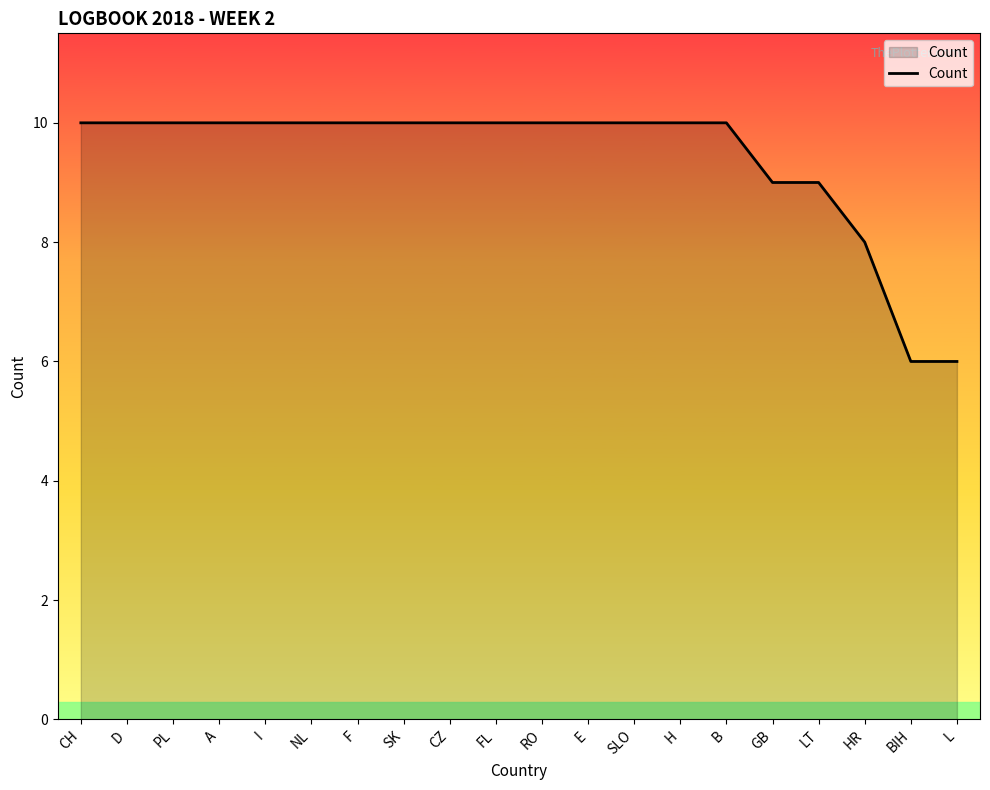

What position from the right is E?

9